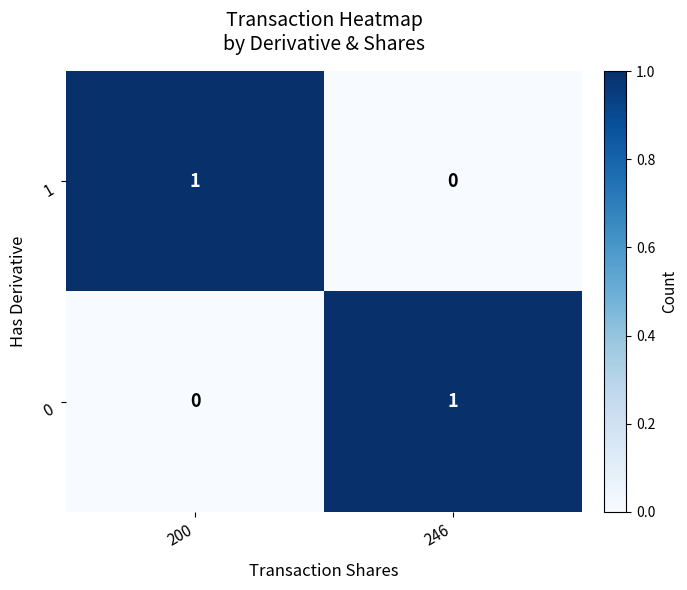

Reading right to left, transcribe all the data shown in this chart.

1: 0	1
0: 1	0